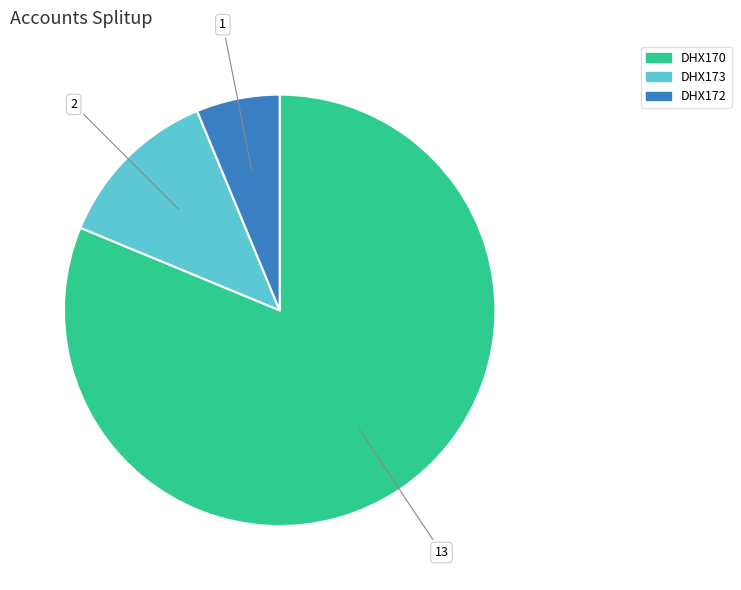

How many segments does this pie chart have?

3